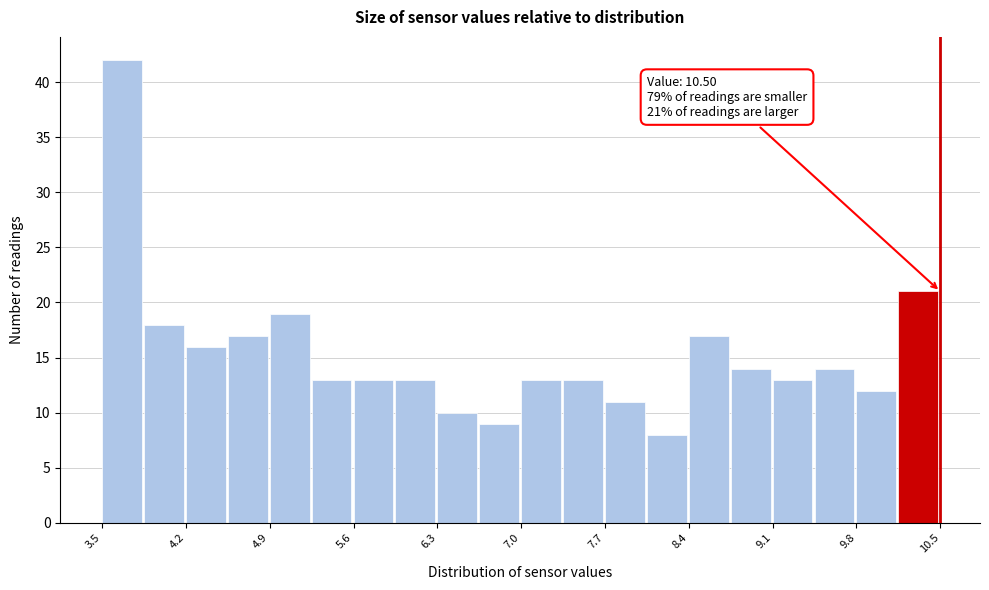

Around what value on the x-axis is the tallest bar? Give the approximate position of its centre, as read against the axis.

3.7